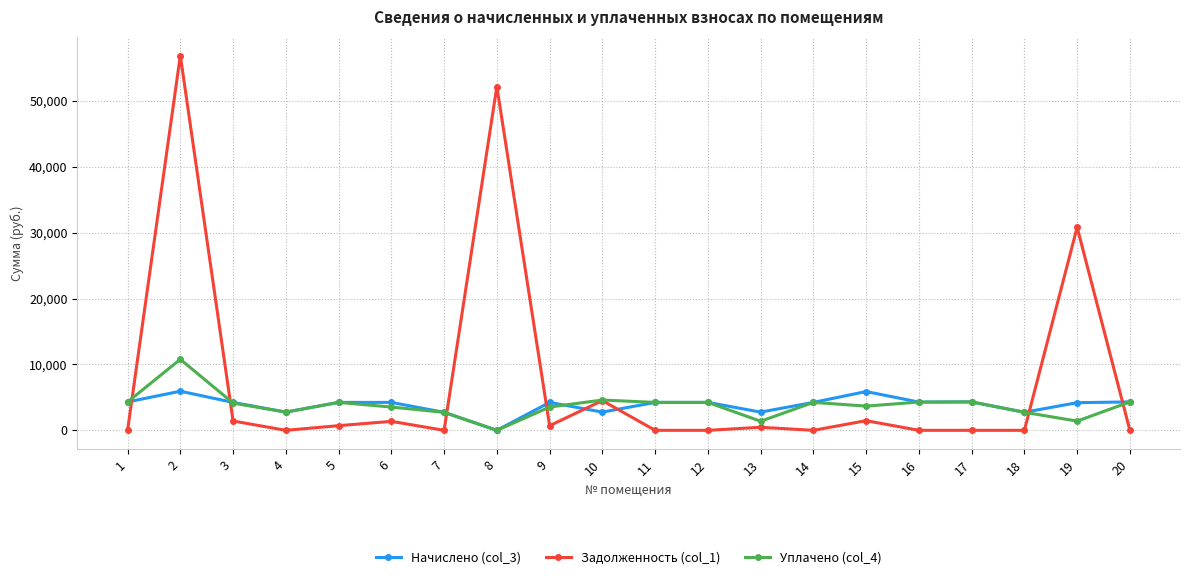

What is the value of the Начислено (col_3) point at the 13th from the left?

2765.5